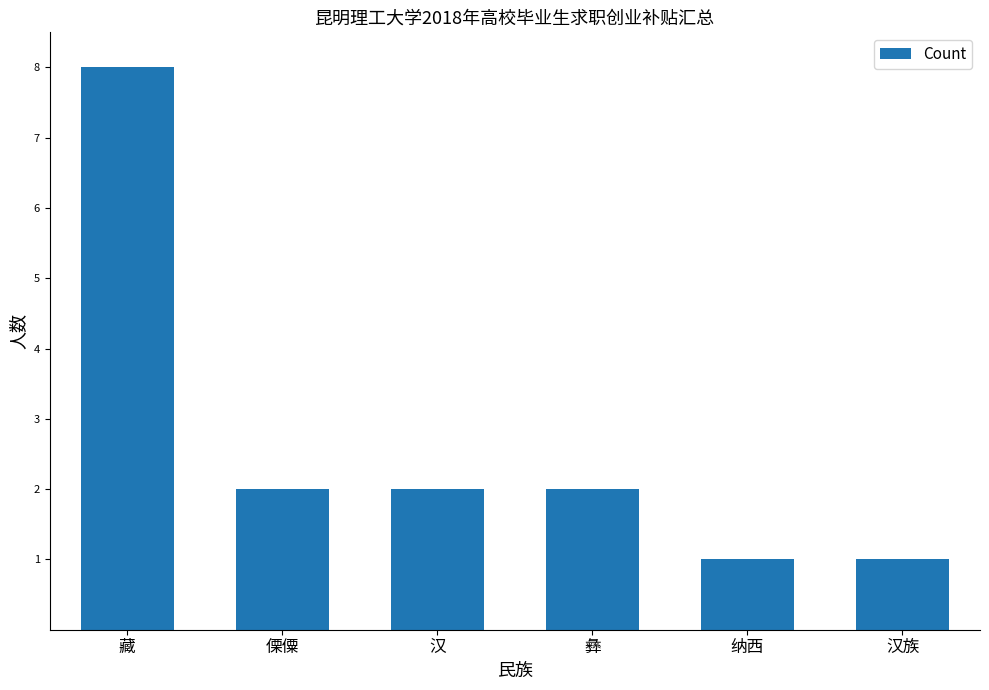

Which has a higher value, 汉 or 藏?

藏